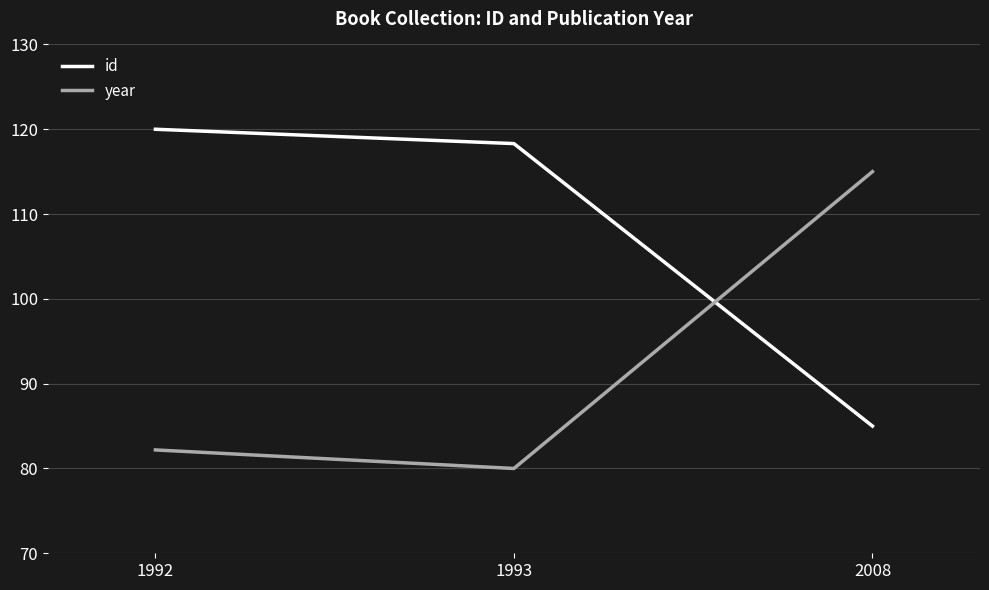

Does the chart have visible grid lines?

Yes